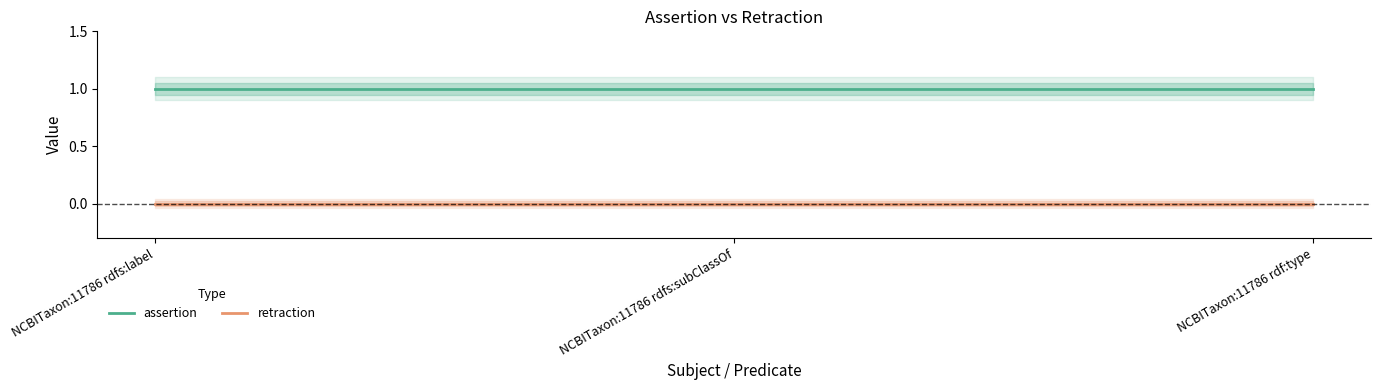

What is the label of the 3rd point from the right?

NCBITaxon:11786 rdfs:label